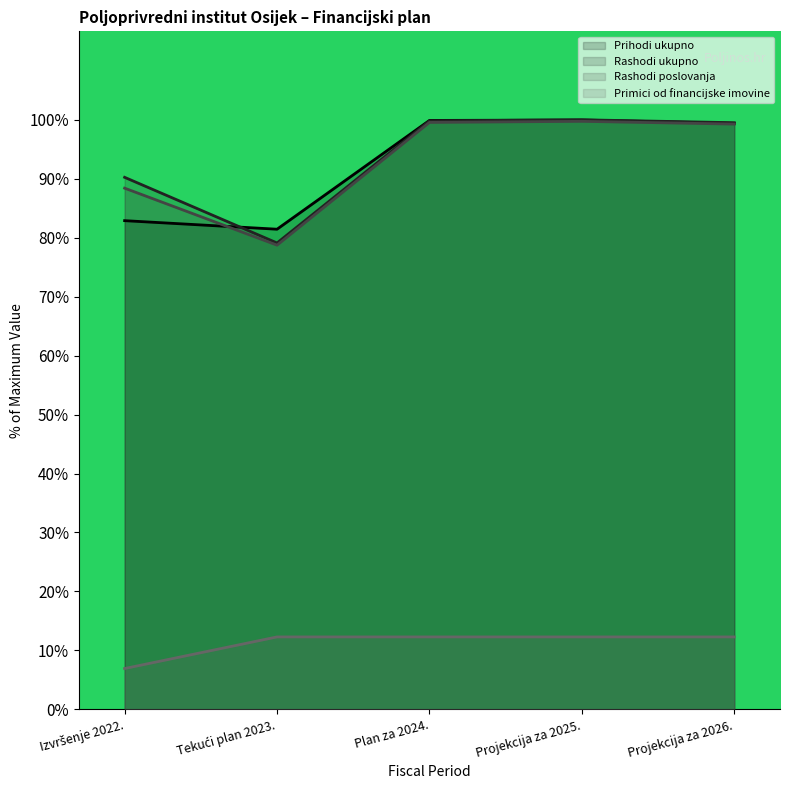

The value of Rashodi ukupno at Projekcija za 2025. is 100.0. True or false?

True